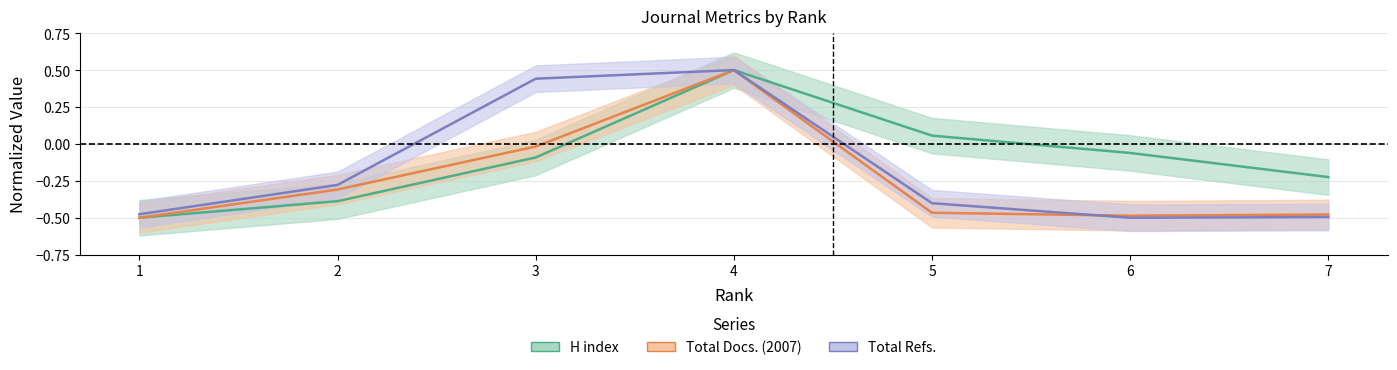

What is the difference between the second highest and second lowest values in the Total Refs. series?

0.9